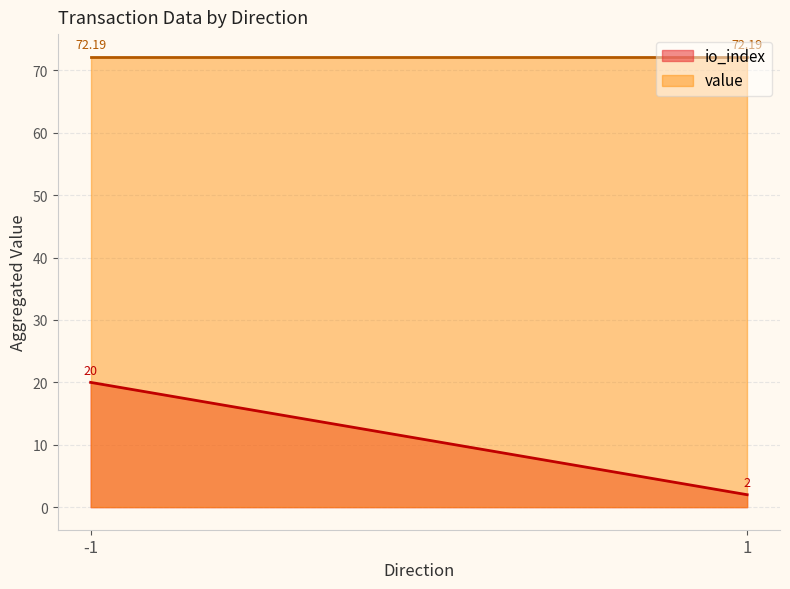

What are all the series names shown in the legend?

io_index, value